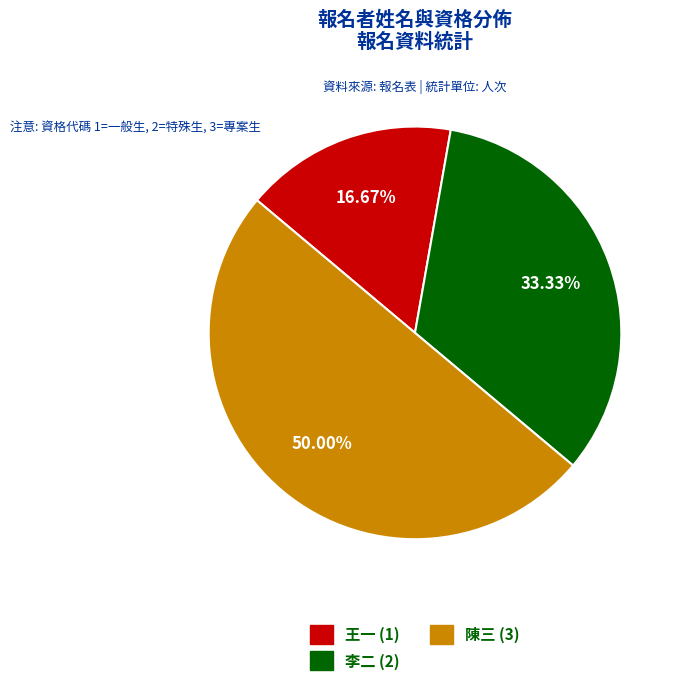

Is it true that 陳三 is 50% of the pie?

True